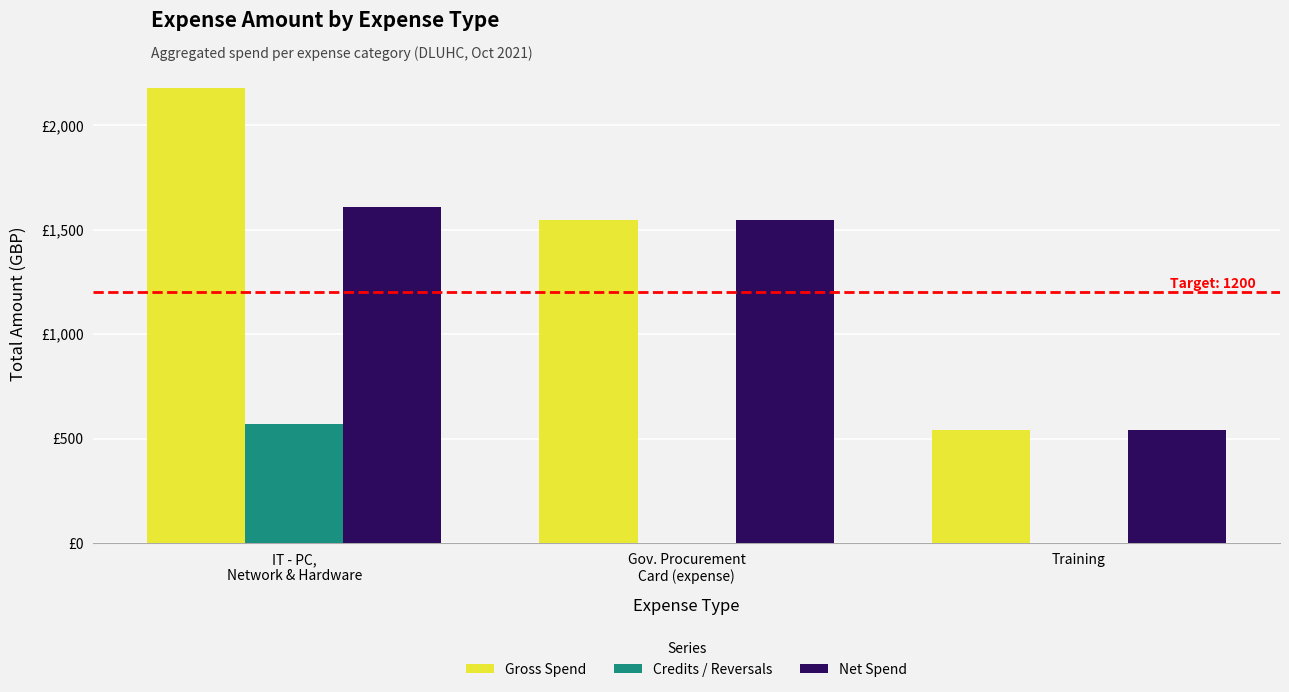

At which category is the sum across all series the highest?

IT - PC,
Network & Hardware